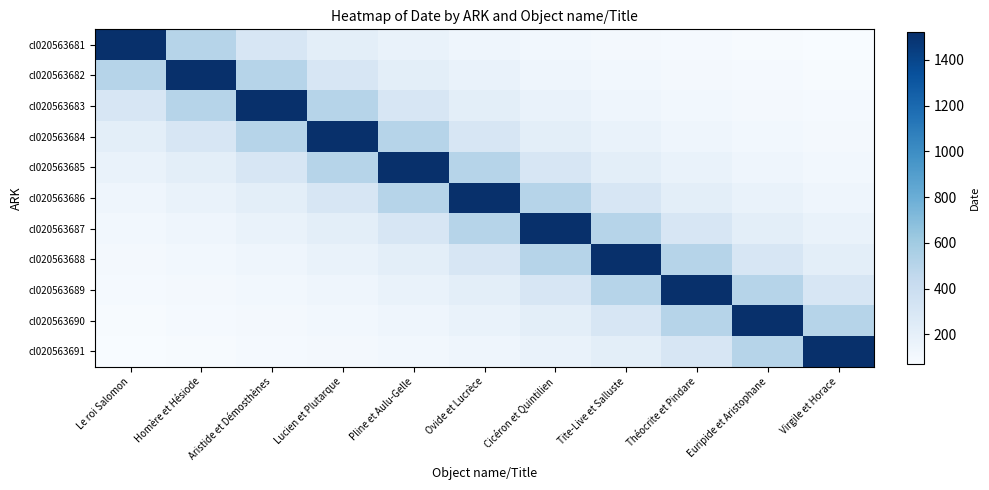

Which series changed the most between Le roi Salomon and Cicéron et Quintilien?

cl020563681